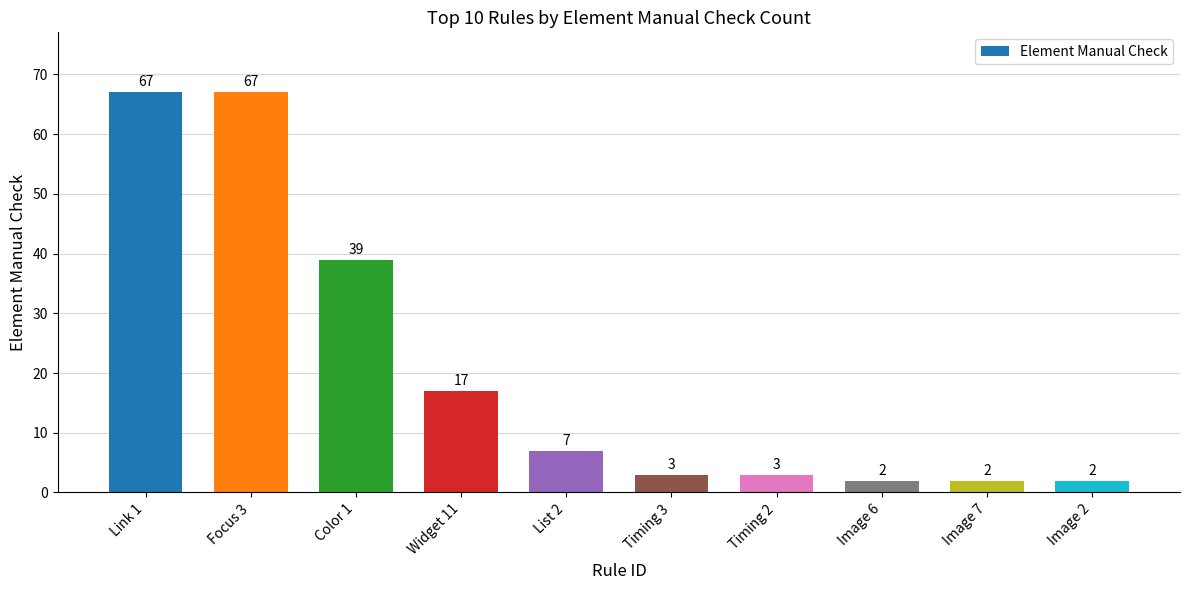

True or false: the data shows 2 at Image 2.

True